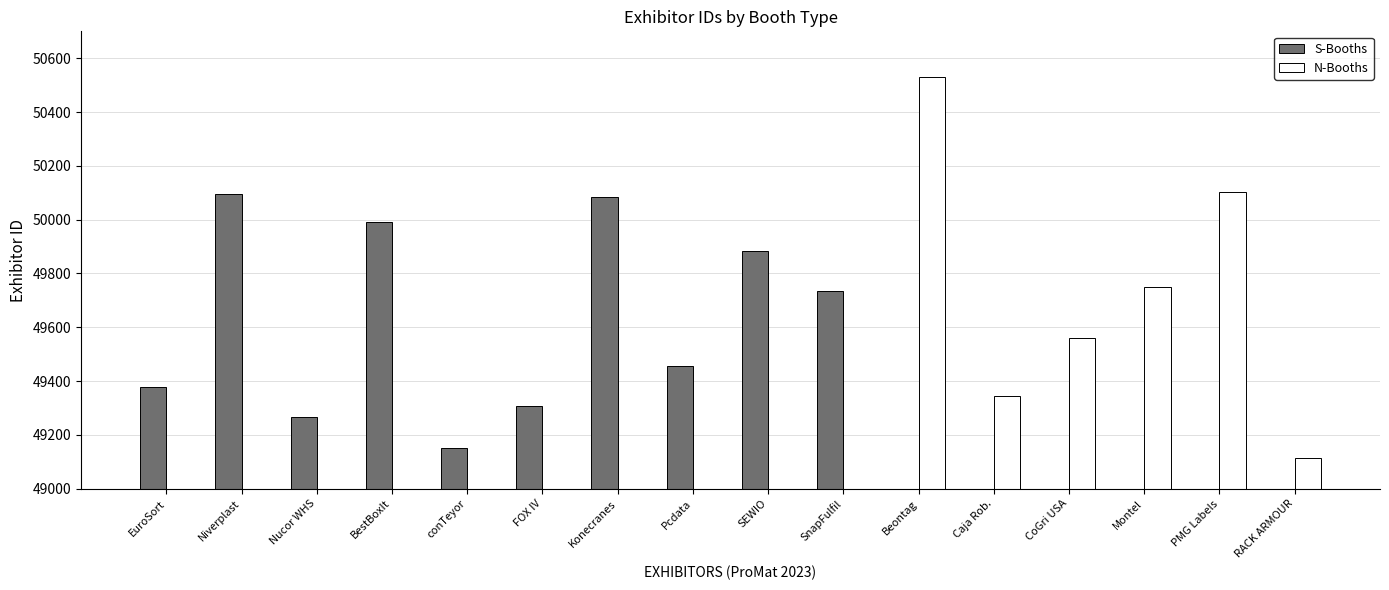

At which category is the sum across all series the highest?

Beontag